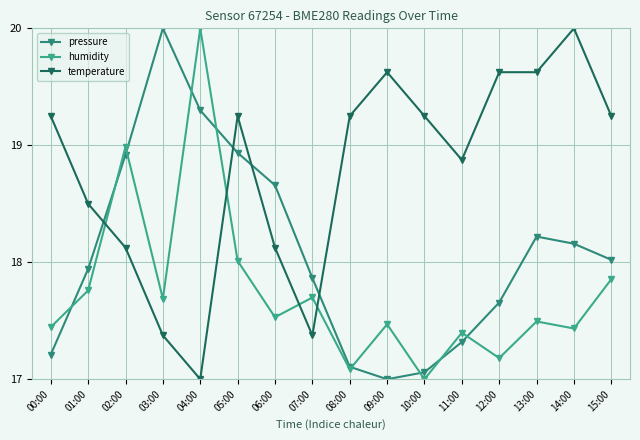

What is the value of the temperature point at the 7th from the left?

18.1